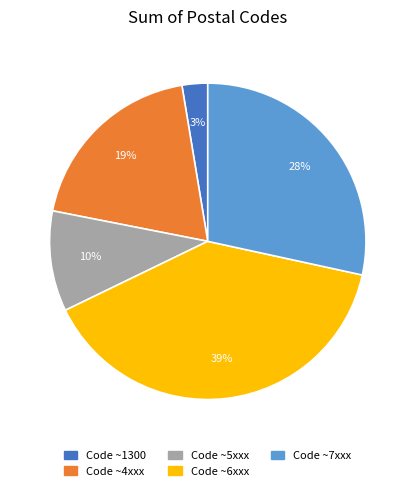

How many segments does this pie chart have?

5